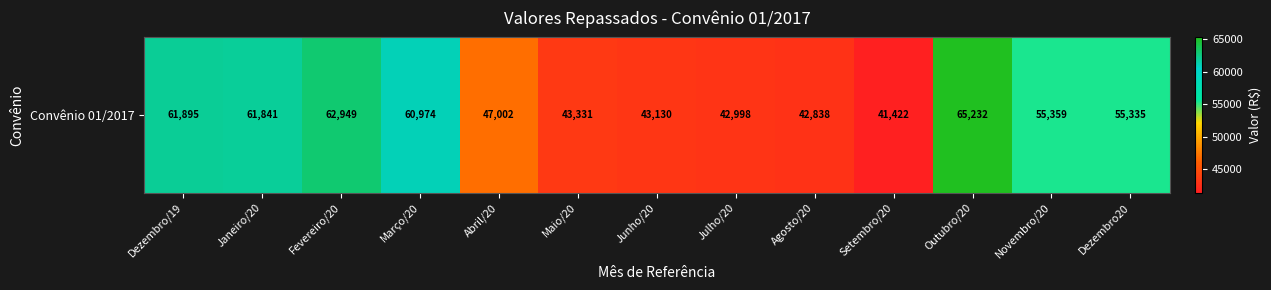

What is the sum of the values at Fevereiro/20 and Março/20?

123922.2